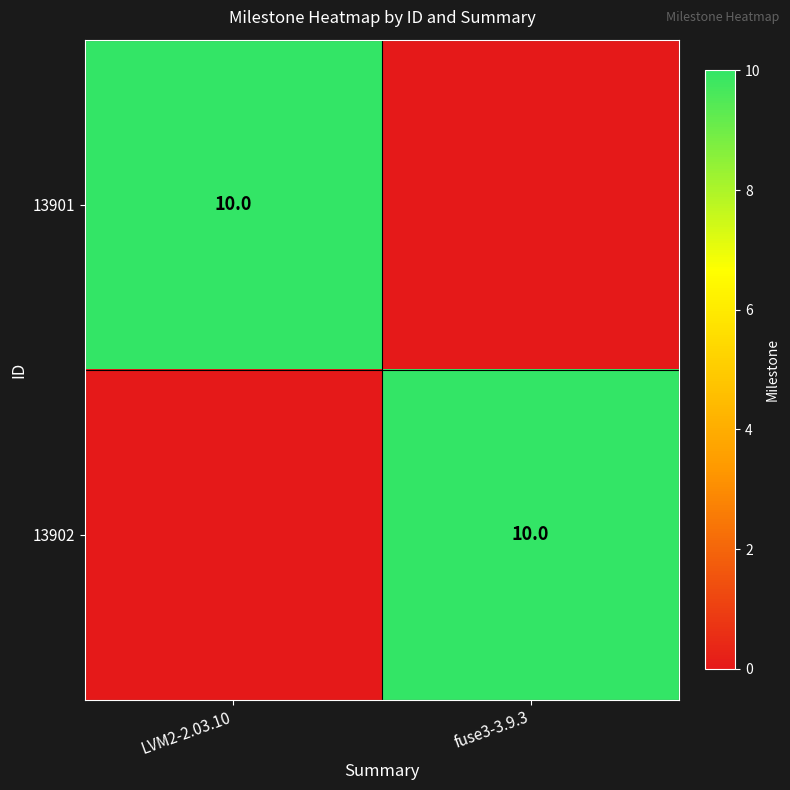

The 13901 series shows 16 at LVM2-2.03.10. True or false?

False